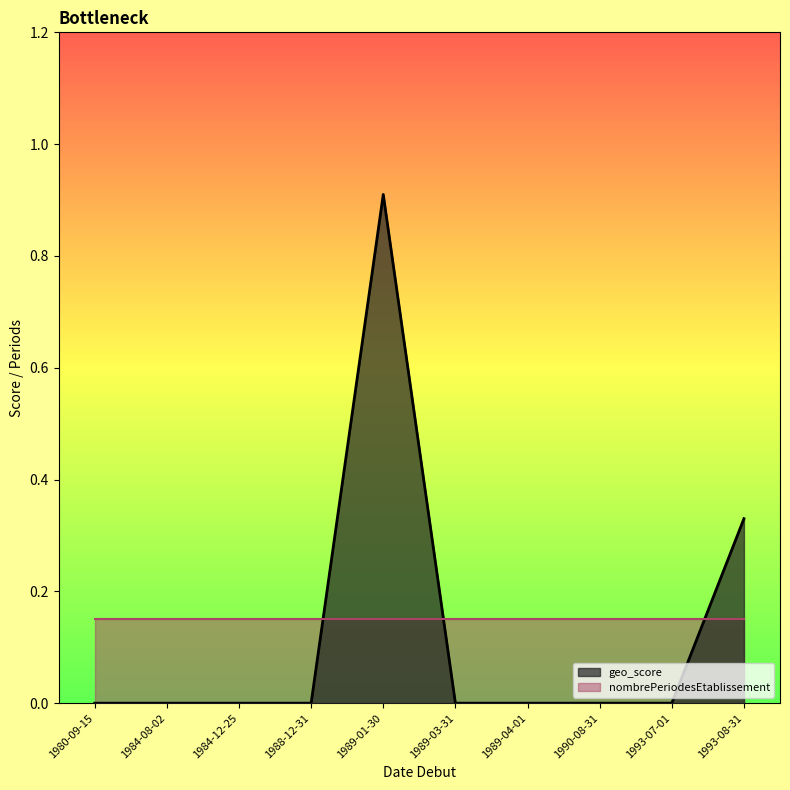

What are all the series names shown in the legend?

geo_score, nombrePeriodesEtablissement